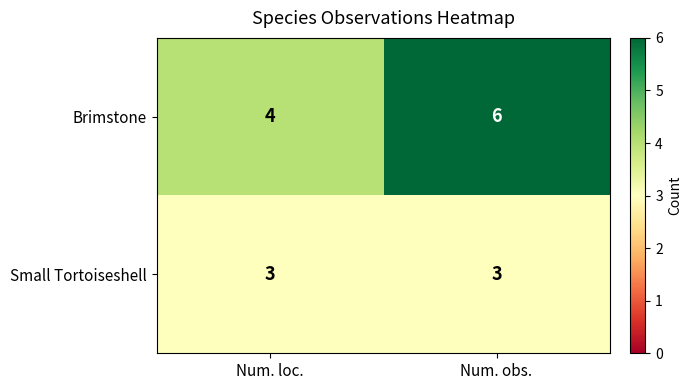

Rank the series by their maximum value, from highest to lowest.

Brimstone, Small Tortoiseshell